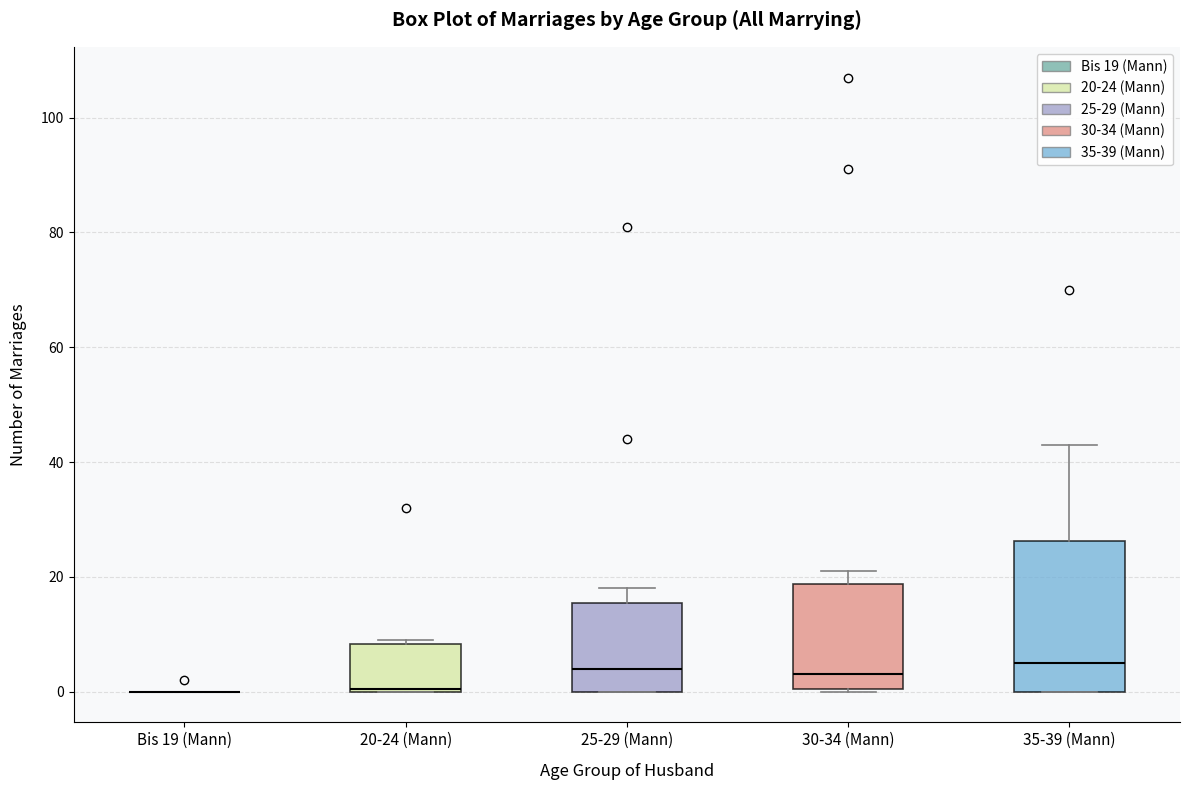

Where is the upper edge of the box for 35-39 (Mann) on the y-axis? The values are not printed on the chart, so give them approximately, as read against the axis.

26